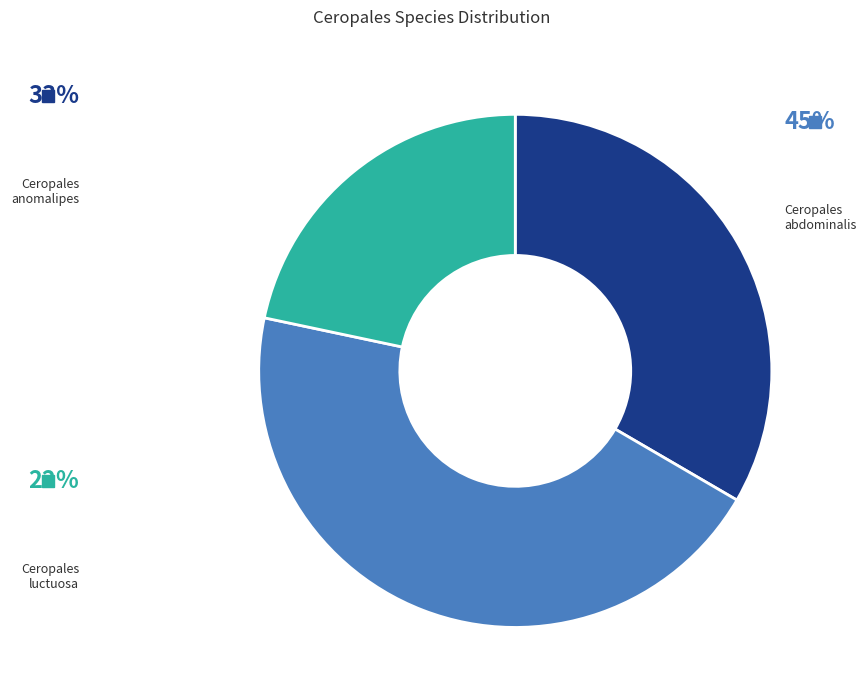

Is there a majority slice in this chart?

No